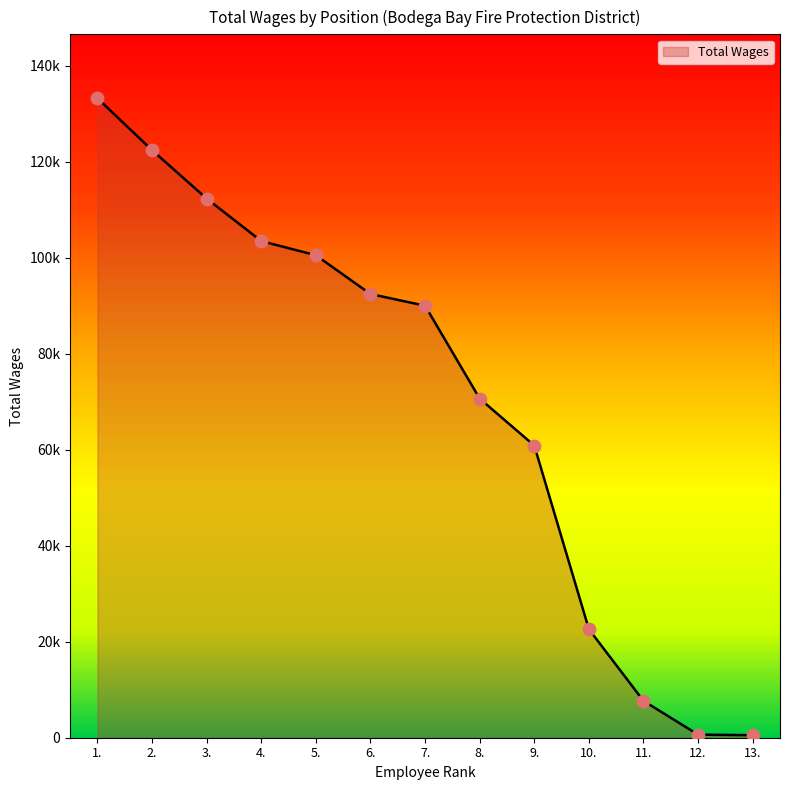

What is the change in value from 10. to 12.?

-21952